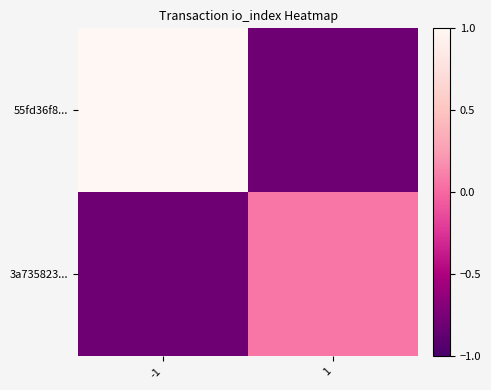

At how many categories does at least one series exceed 0?

2